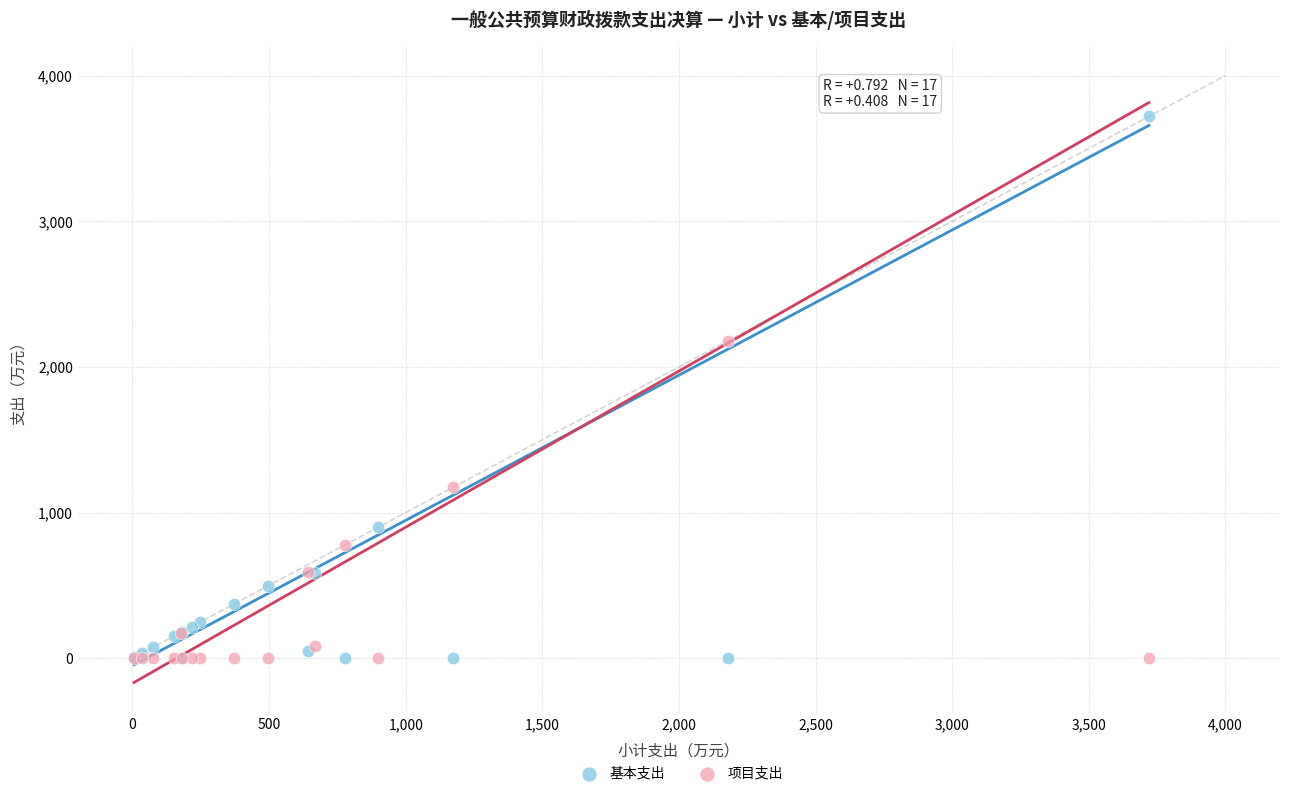

Across all series, what Y value is closest to 1860?

2179.9